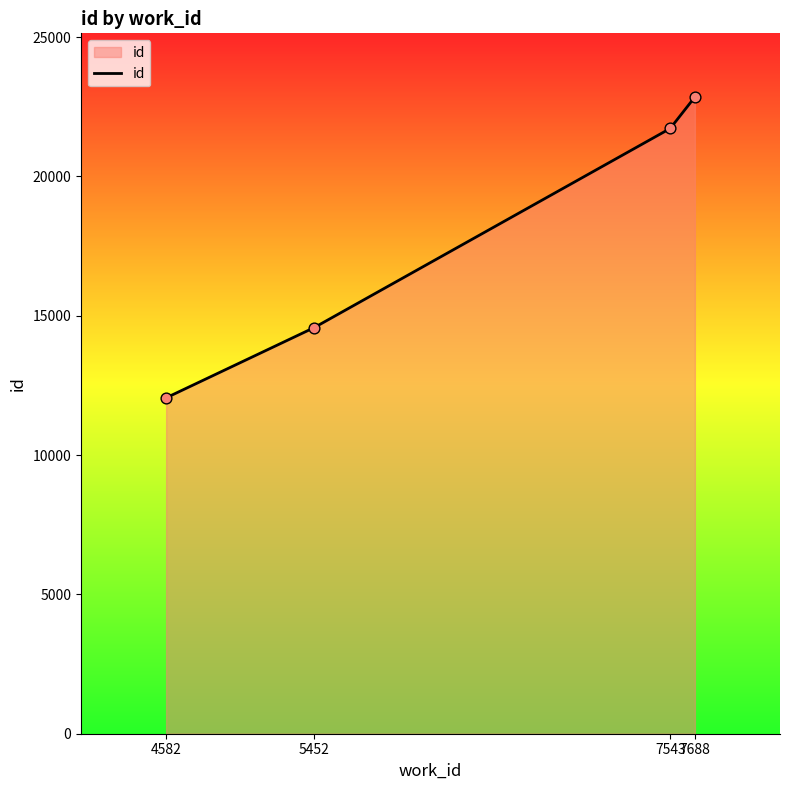

Which has a higher value, 7543 or 7688?

7688